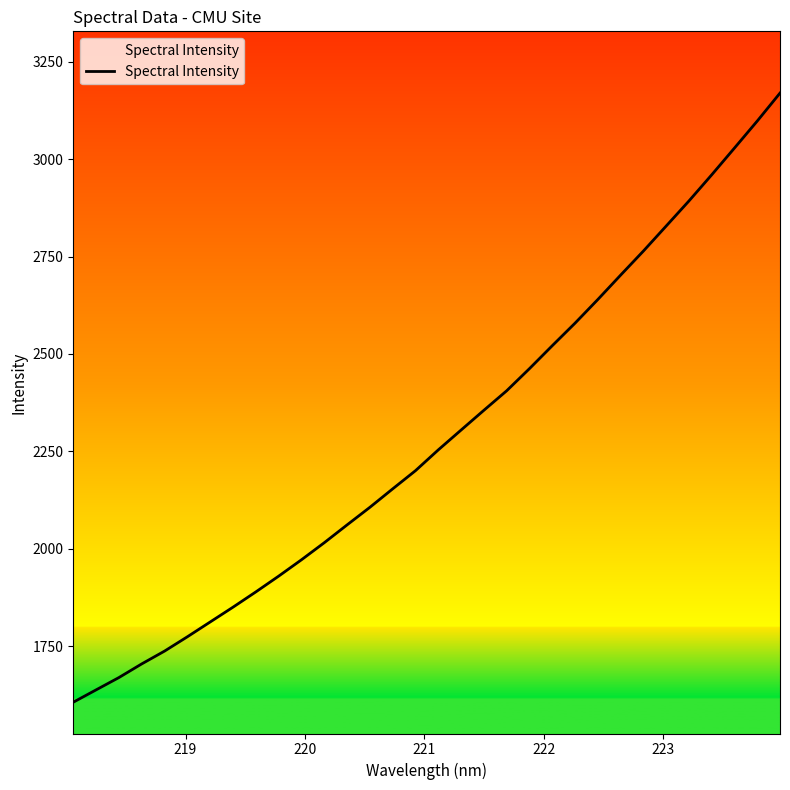

What is the greatest value displayed?

3169.7